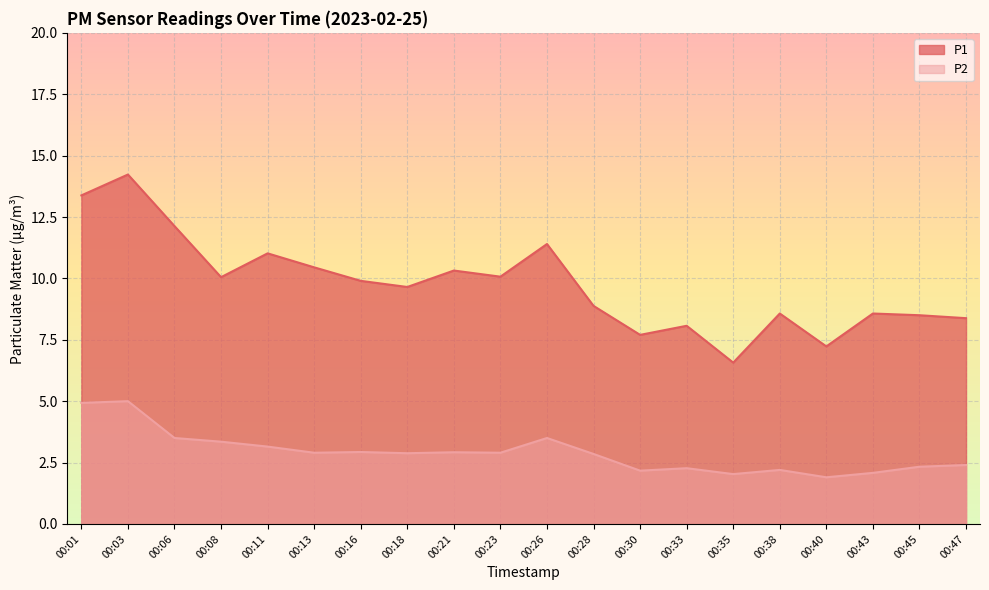

In P1, how many points are higher than both neighbors (excluding endpoints)?

7